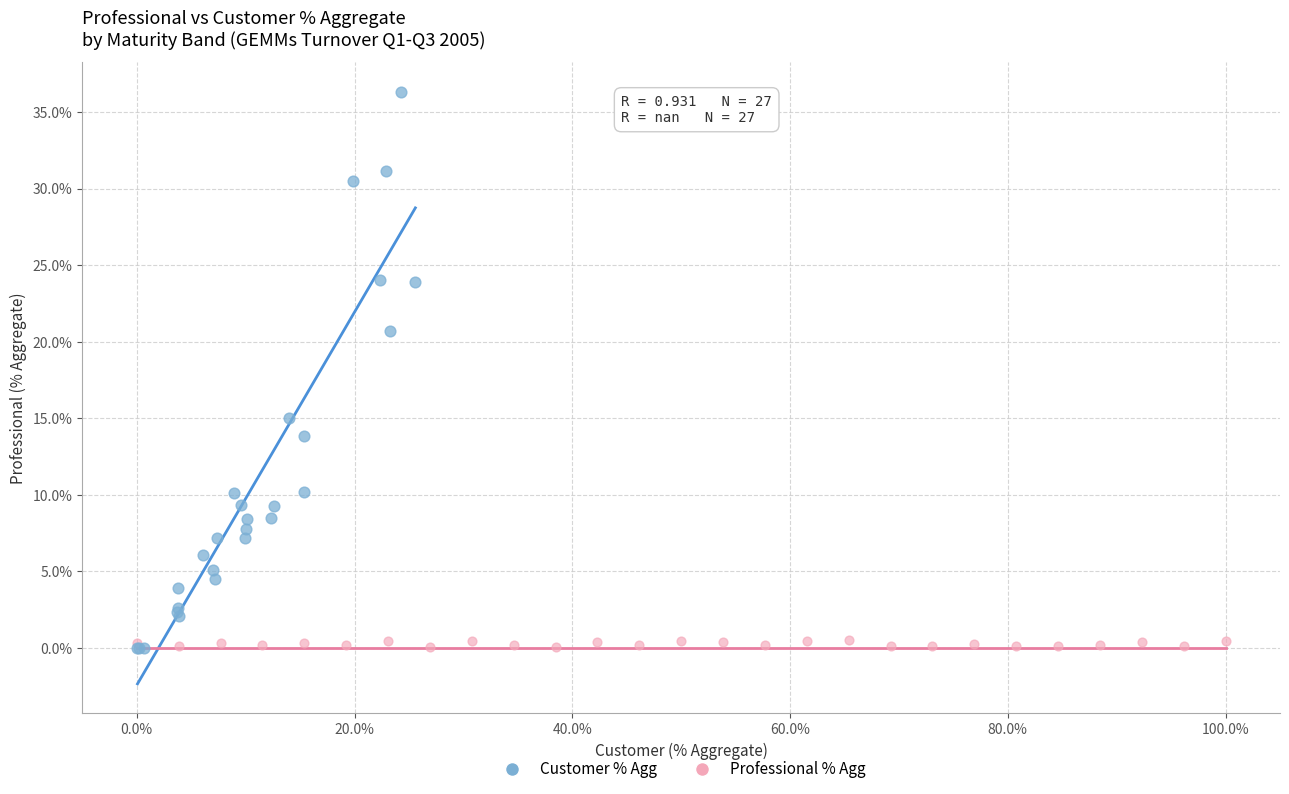

What are all the series names shown in the legend?

Customer % Agg, Professional % Agg